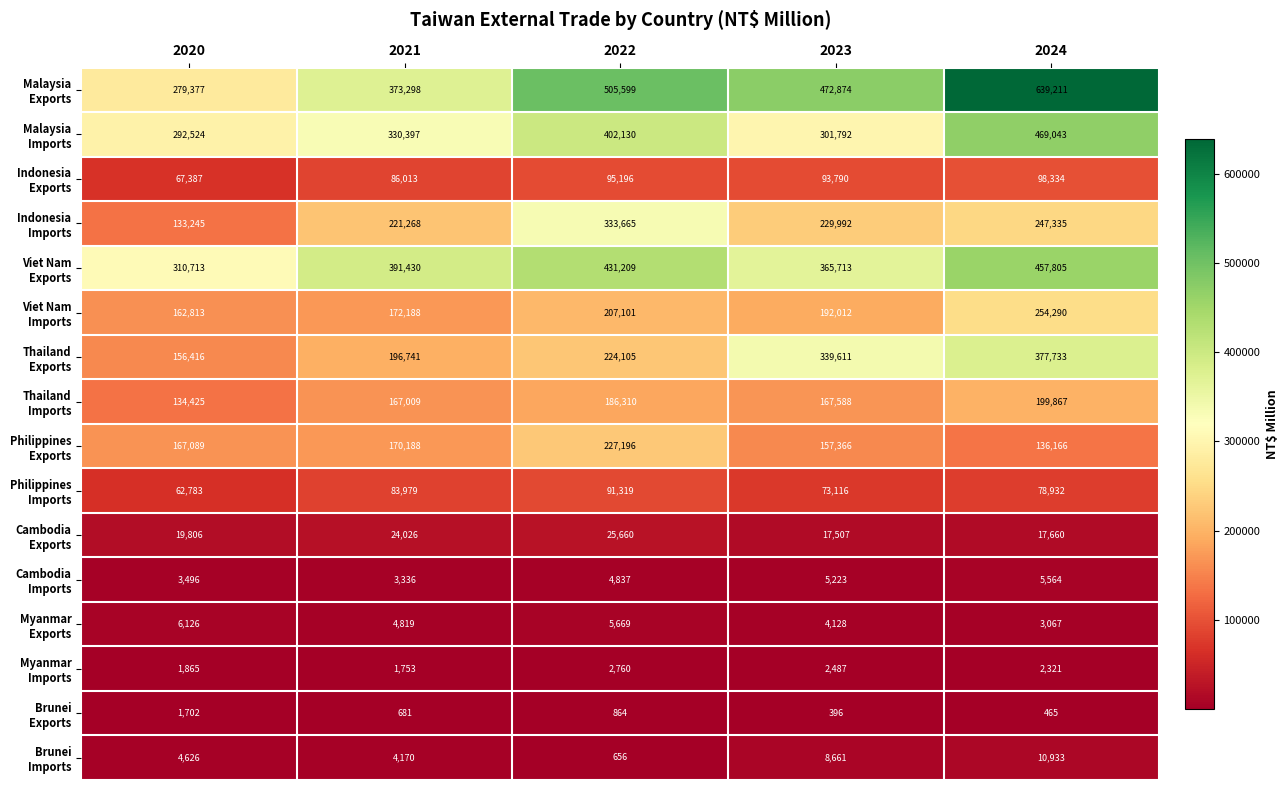

At how many categories does at least one series exceed 514550?

1